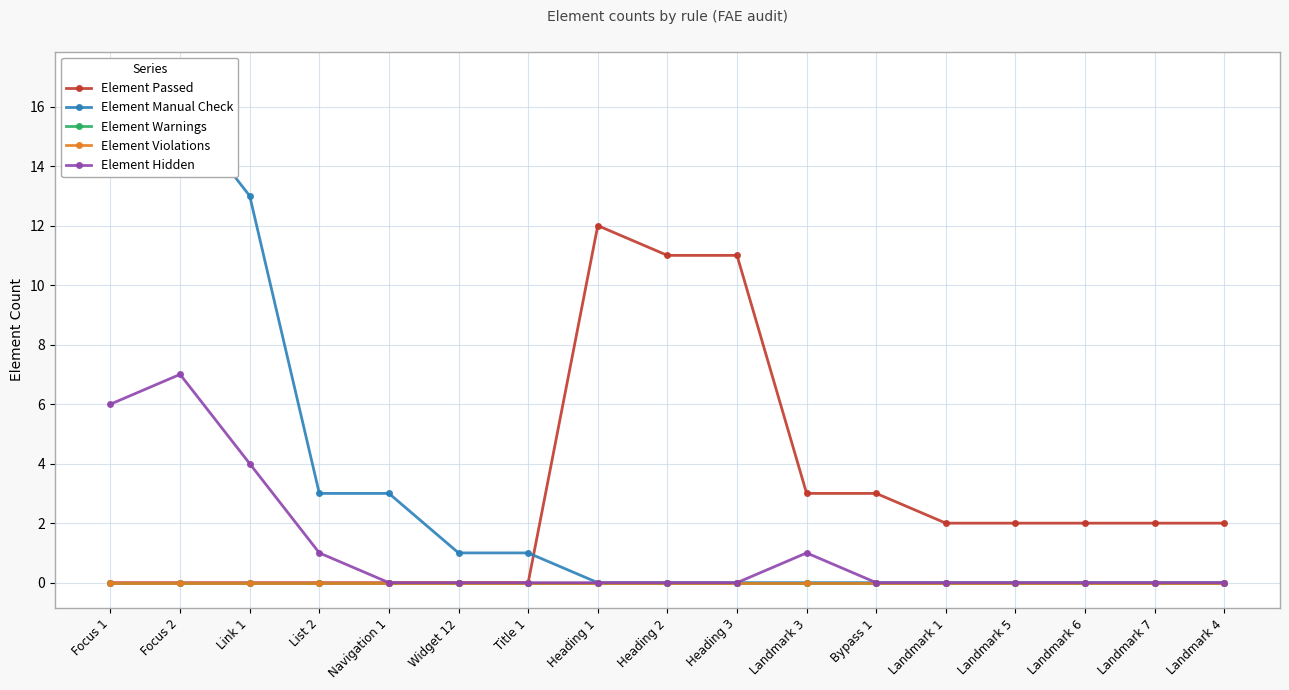

Is it true that Element Hidden equals -3 at Heading 1?

False